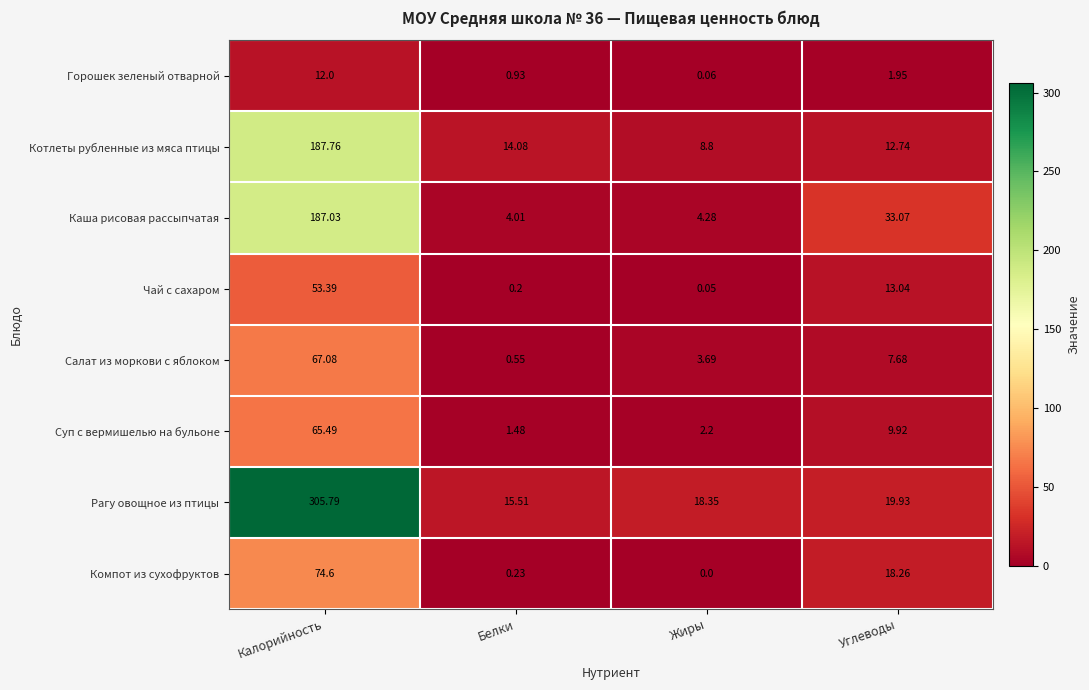

Is the value of Чай с сахаром at Белки greater than the value of Компот из сухофруктов at Калорийность?

No